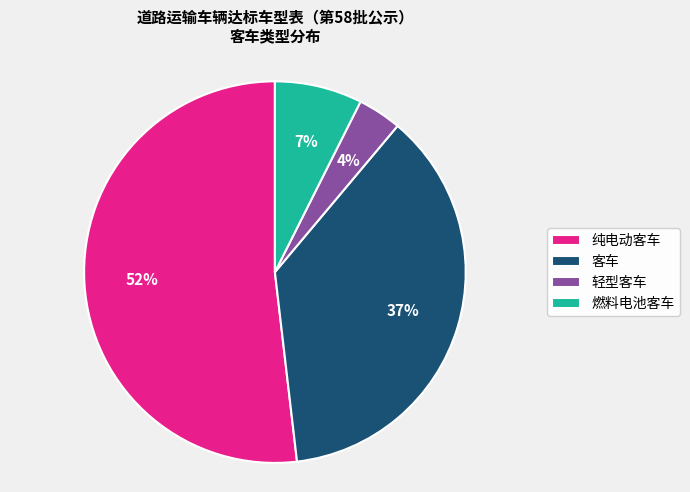

To the nearest percent, what portion does 纯电动客车 represent?

52%